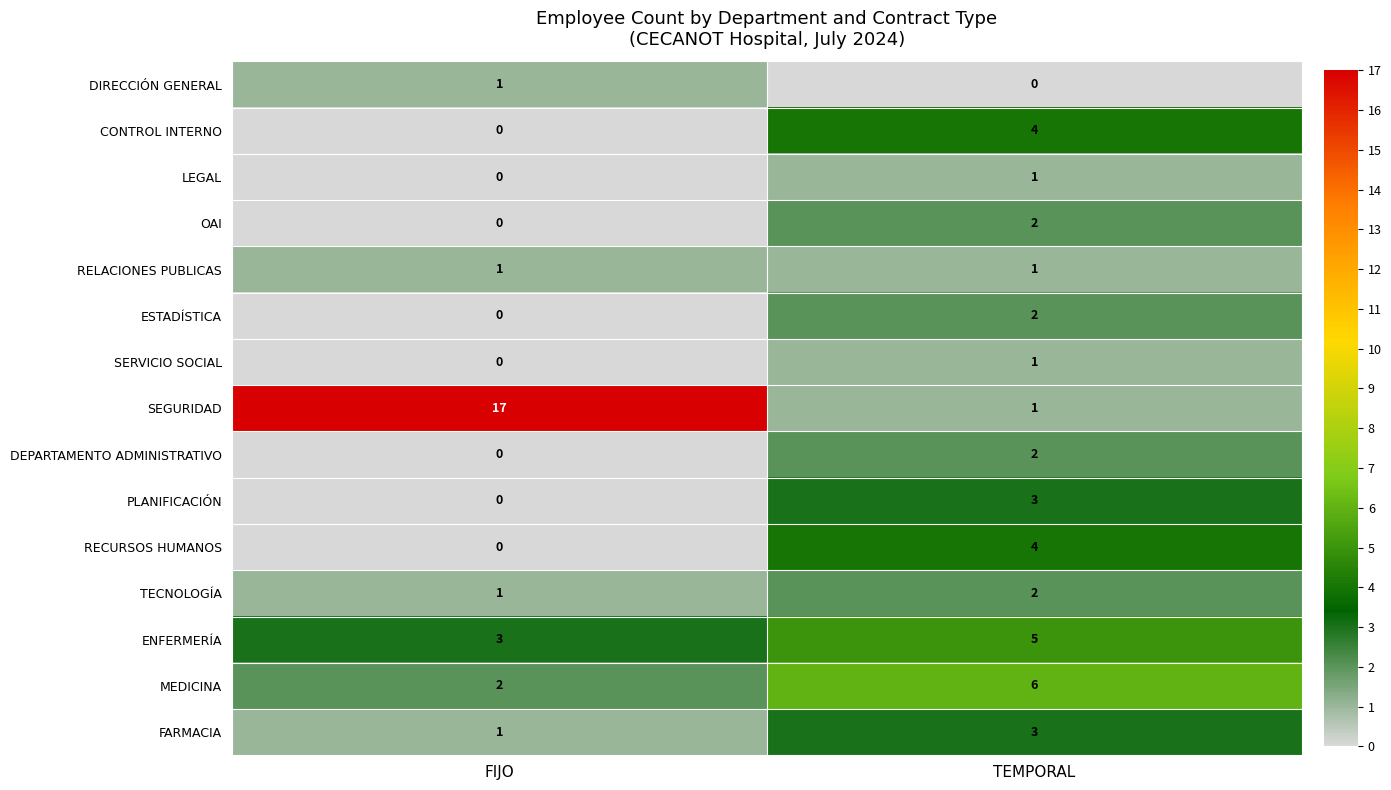

Where is FARMACIA nearest to the value 2?

FIJO